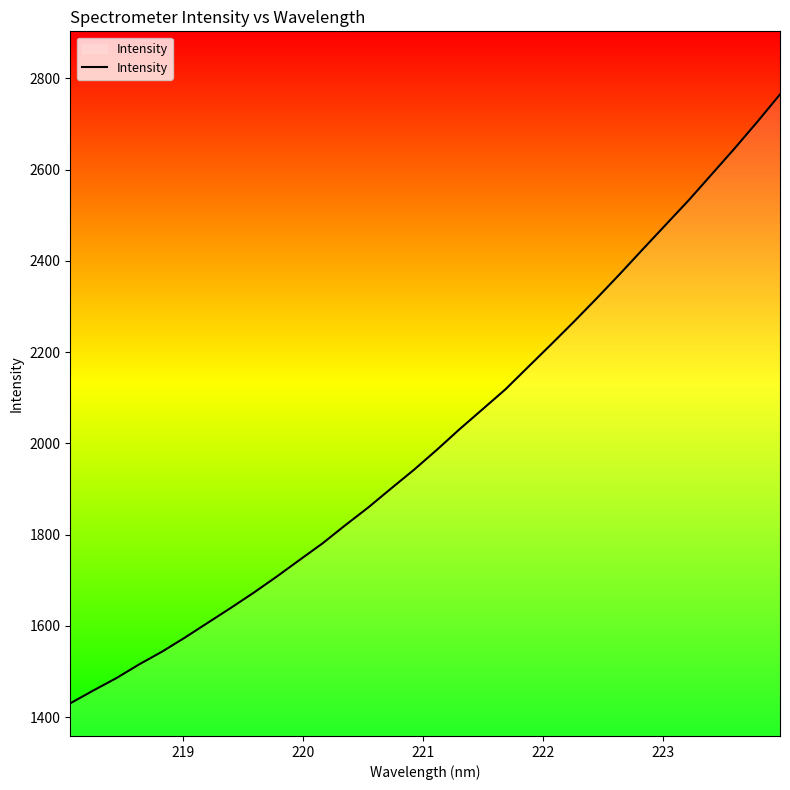

What is the maximum value shown in the chart?

2764.6